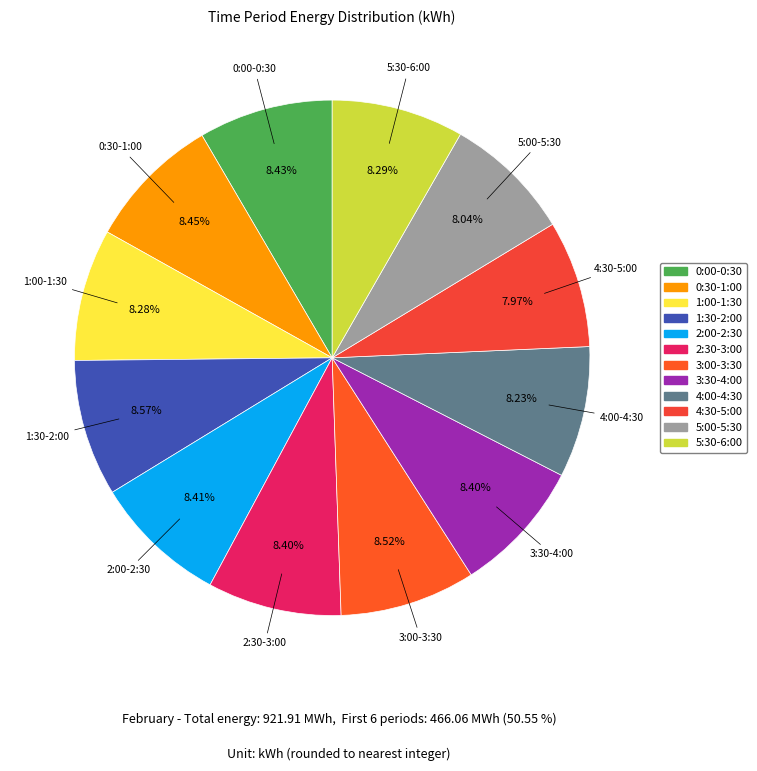

Is the sum of 5:30-6:00 and 1:00-1:30 greater than half?

No